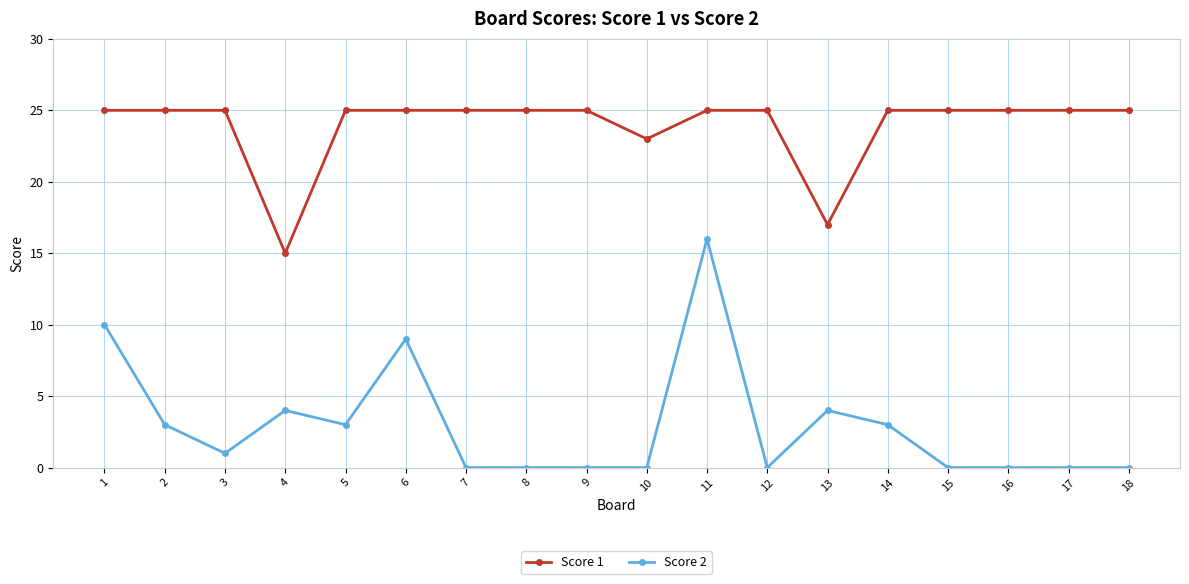

Reading right to left, extract all data points from this chart.

Score 1: 25	25	25	25	25	17	25	25	23	25	25	25	25	25	15	25	25	25
Score 2: 0	0	0	0	3	4	0	16	0	0	0	0	9	3	4	1	3	10